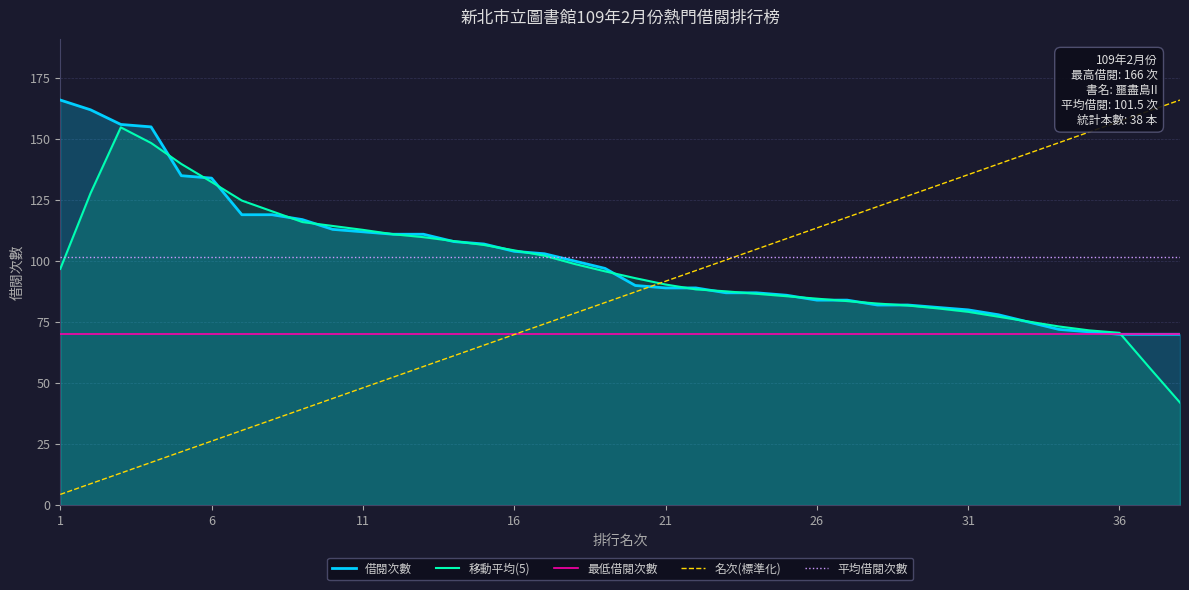

What is the total value across all series at 26?

453.7